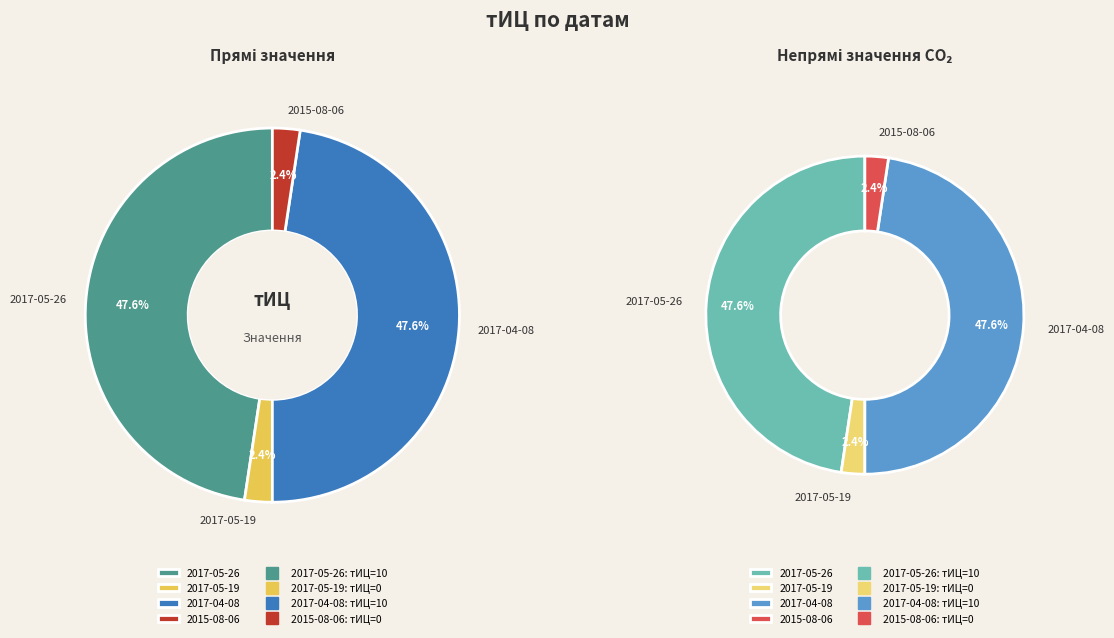

The 2017-05-26 slice represents 64% of the pie. True or false?

False